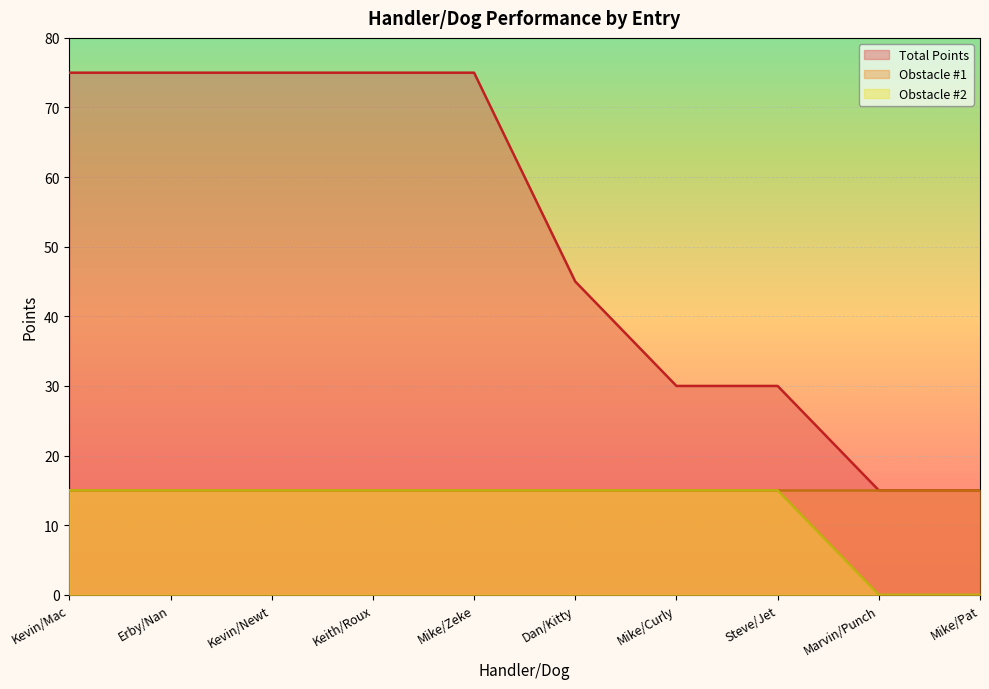

At which label is Obstacle #2 closest to 7?

Marvin/Punch